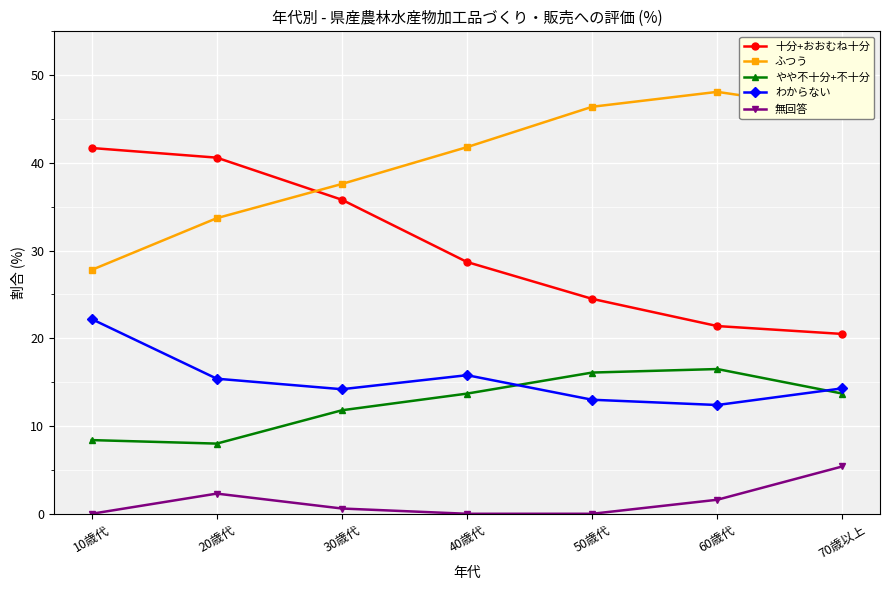

Count the number of categories in the chart.

7